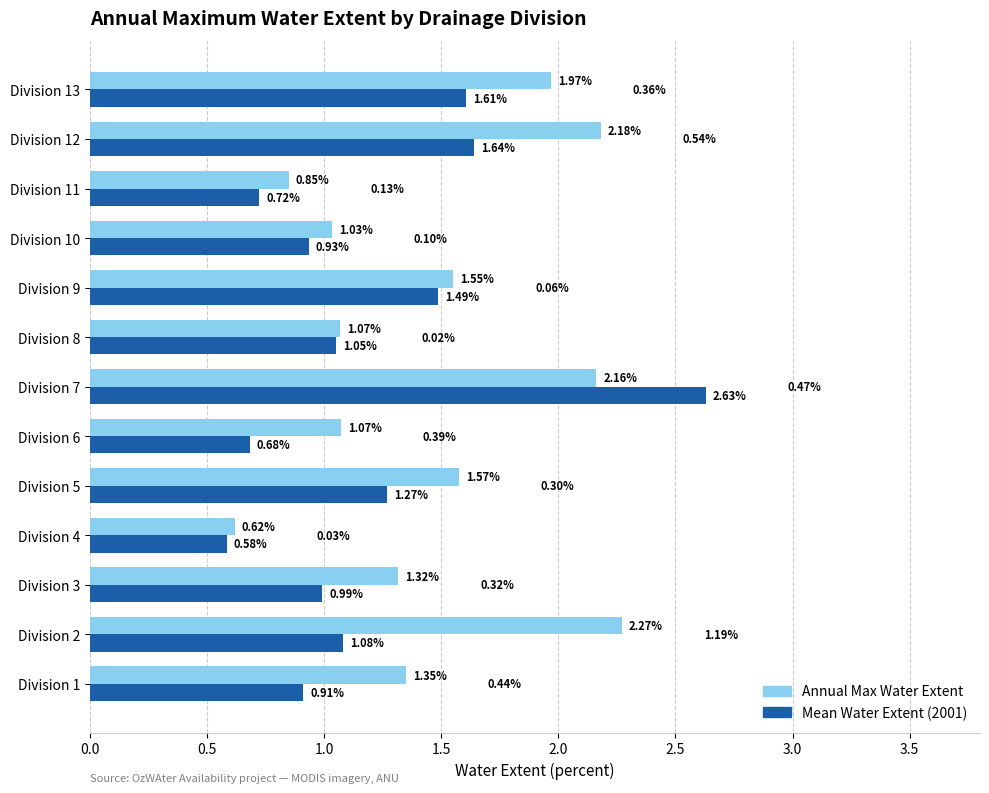

What is the difference between the Annual Max Water Extent values at Division 13 and Division 9?

0.4